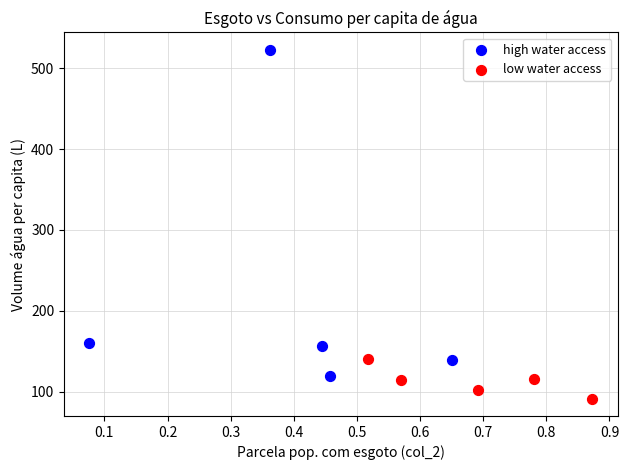

Which series has the largest Y range (max minus min)?

high water access